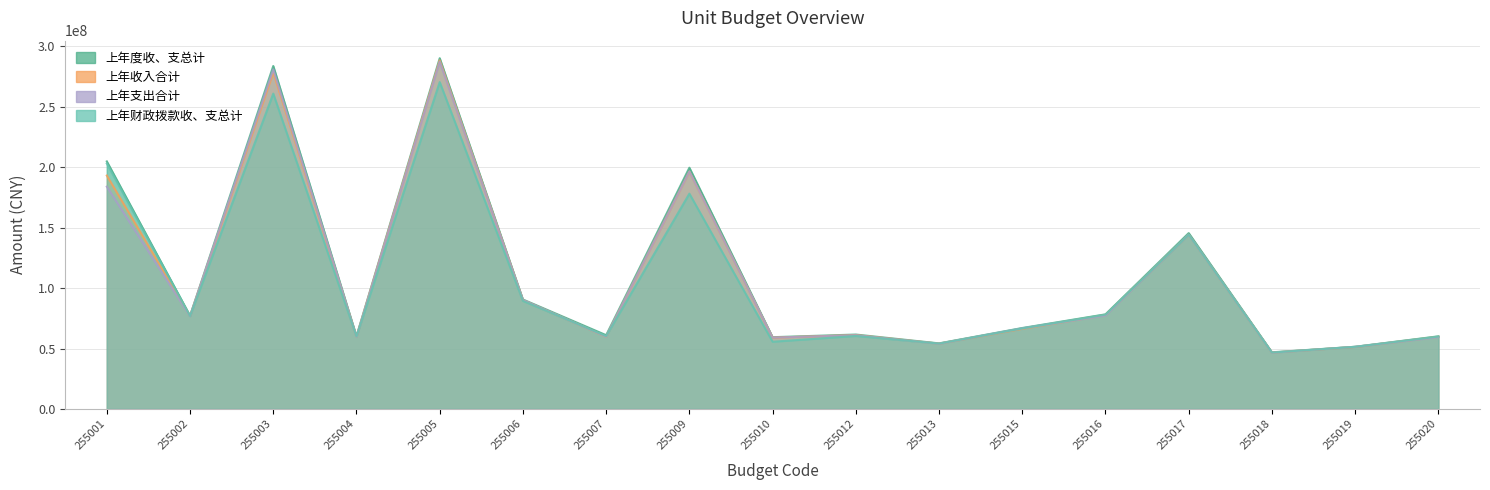

What is the lowest value of the 上年收入合计 series?

46598684.6